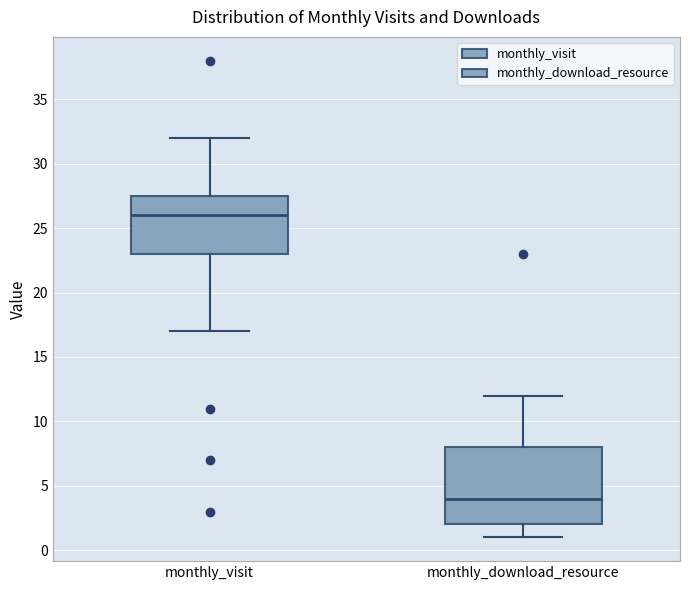

Reading left to right, transcribe this box plot: for each box, give where its median line is, the range the box spans, and where its two whiskers end, as read against the y-axis. The values are not printed on the chart, so give them approximately, as read against the axis.

monthly_visit: median 26.0, box 23.0 to 27.5, whiskers 17.0 to 32.0
monthly_download_resource: median 4.0, box 2.0 to 8.0, whiskers 1.0 to 12.0